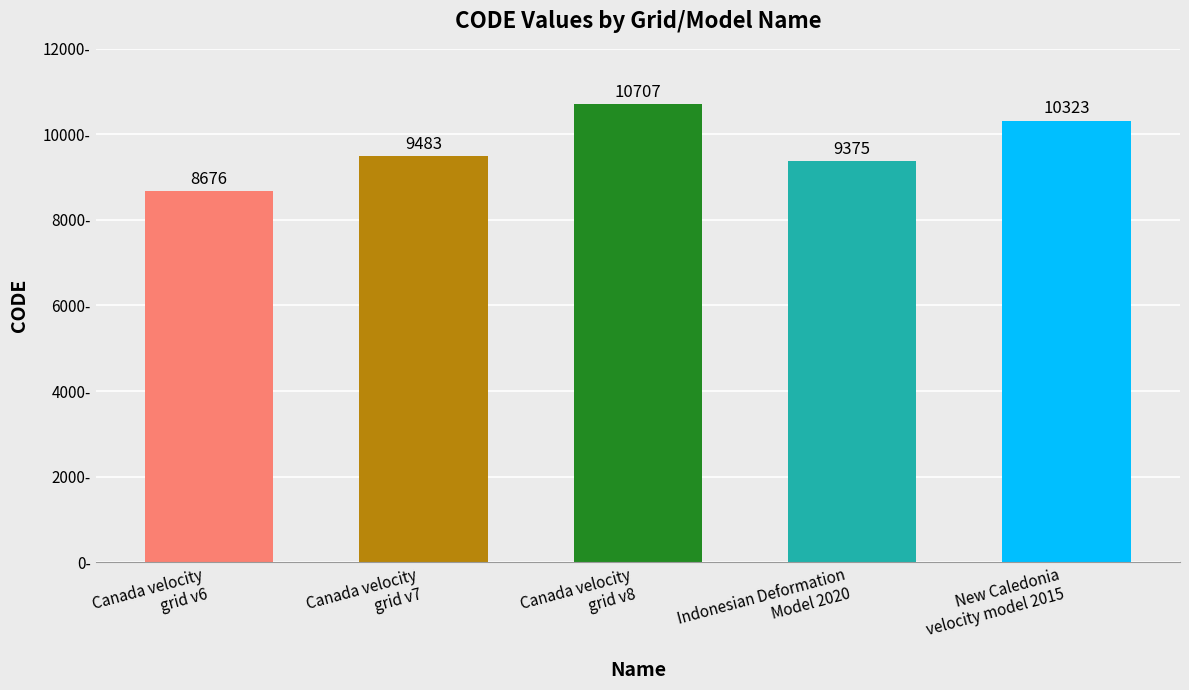

What is the ratio of the value at Indonesian Deformation
Model 2020 to the value at Canada velocity
grid v6?

1.1